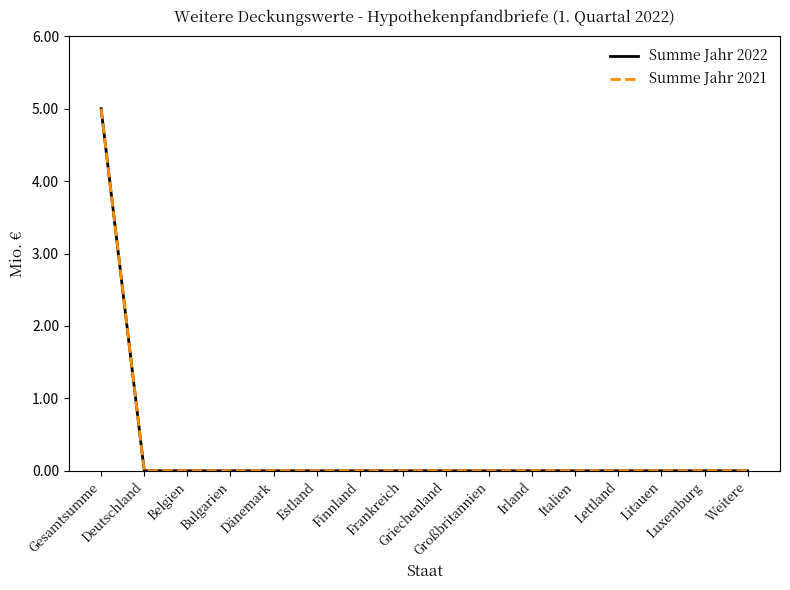

True or false: Summe Jahr 2021 and Summe Jahr 2022 intersect in this chart.

False